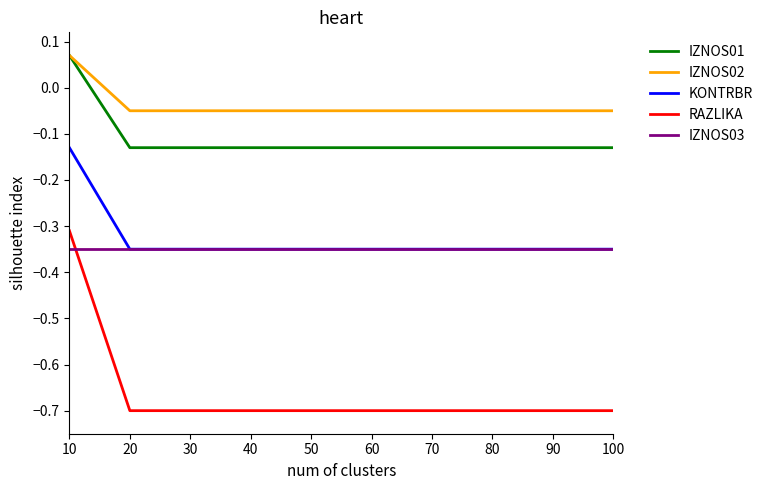

True or false: IZNOS02 and RAZLIKA cross at least once.

False